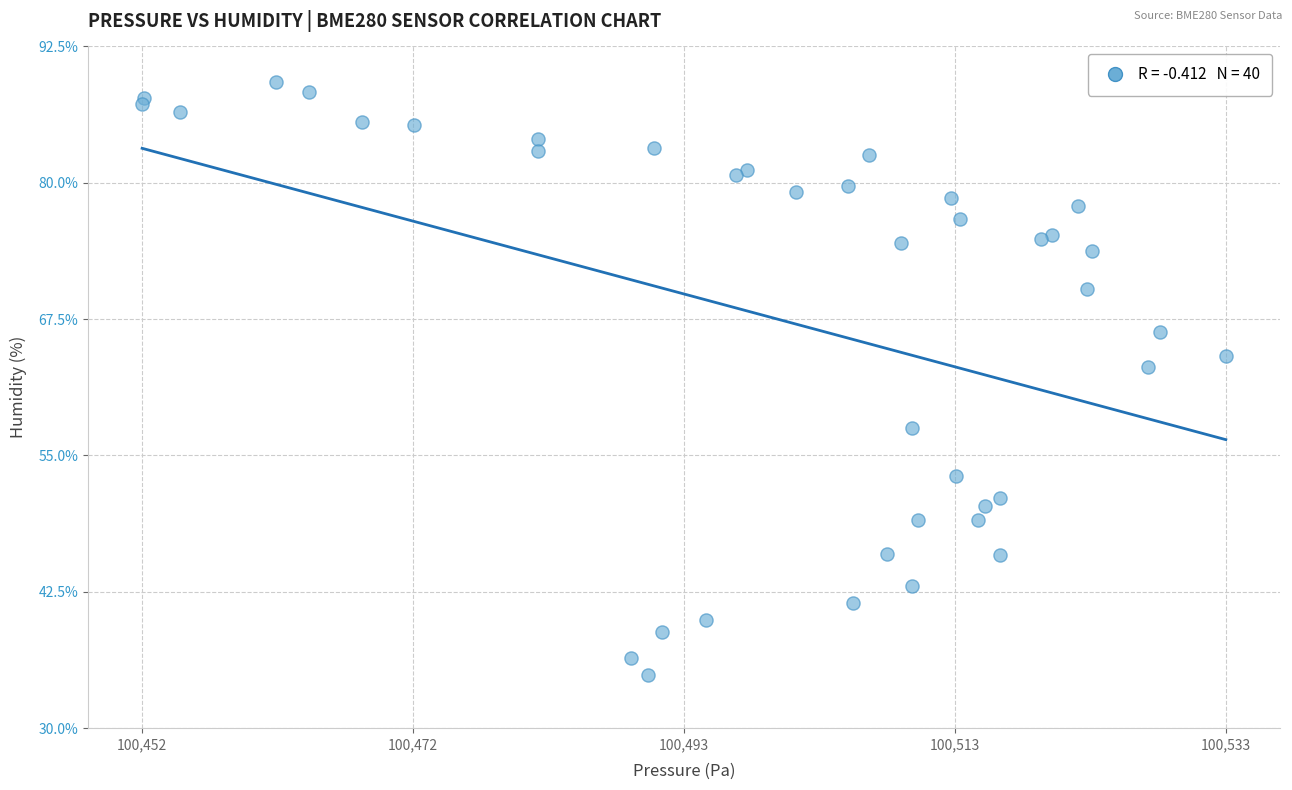

What Y value in the scatter plot is closest to 62?

63.1